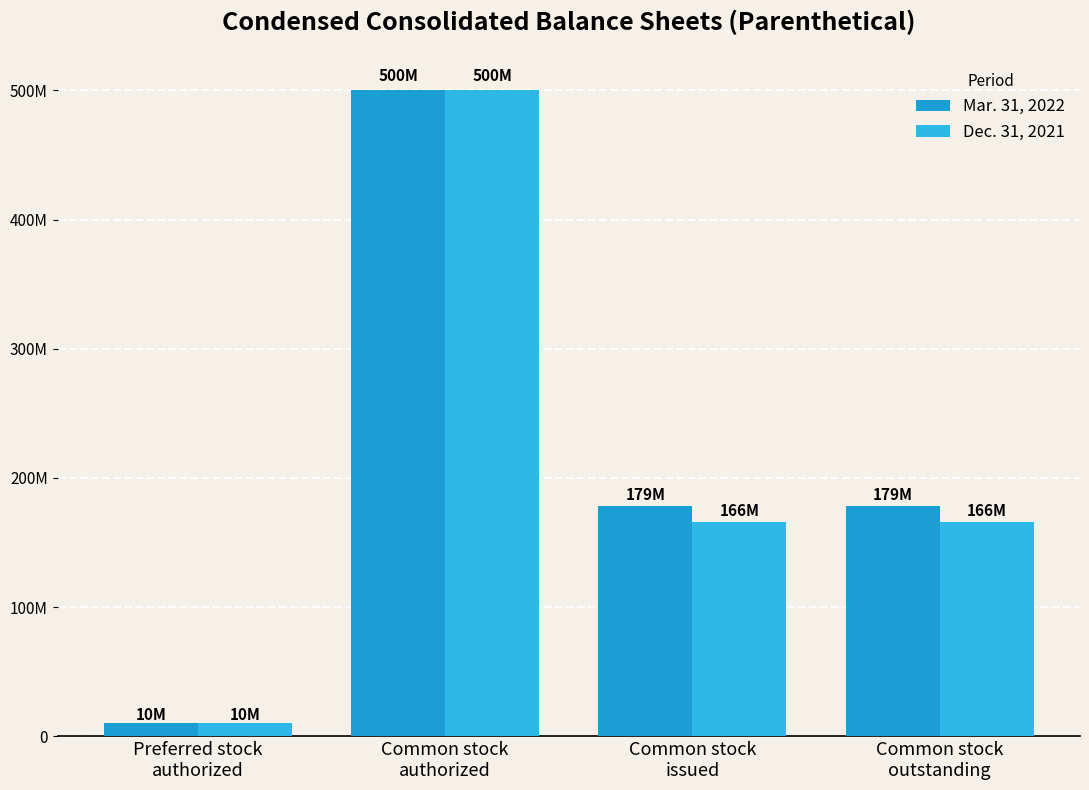

Reading right to left, what are all the values shown in this chart?

Mar. 31, 2022: Common stock
outstanding=178566352	Common stock
issued=178566352	Common stock
authorized=500000000	Preferred stock
authorized=10000000
Dec. 31, 2021: Common stock
outstanding=166207190	Common stock
issued=166207190	Common stock
authorized=500000000	Preferred stock
authorized=10000000